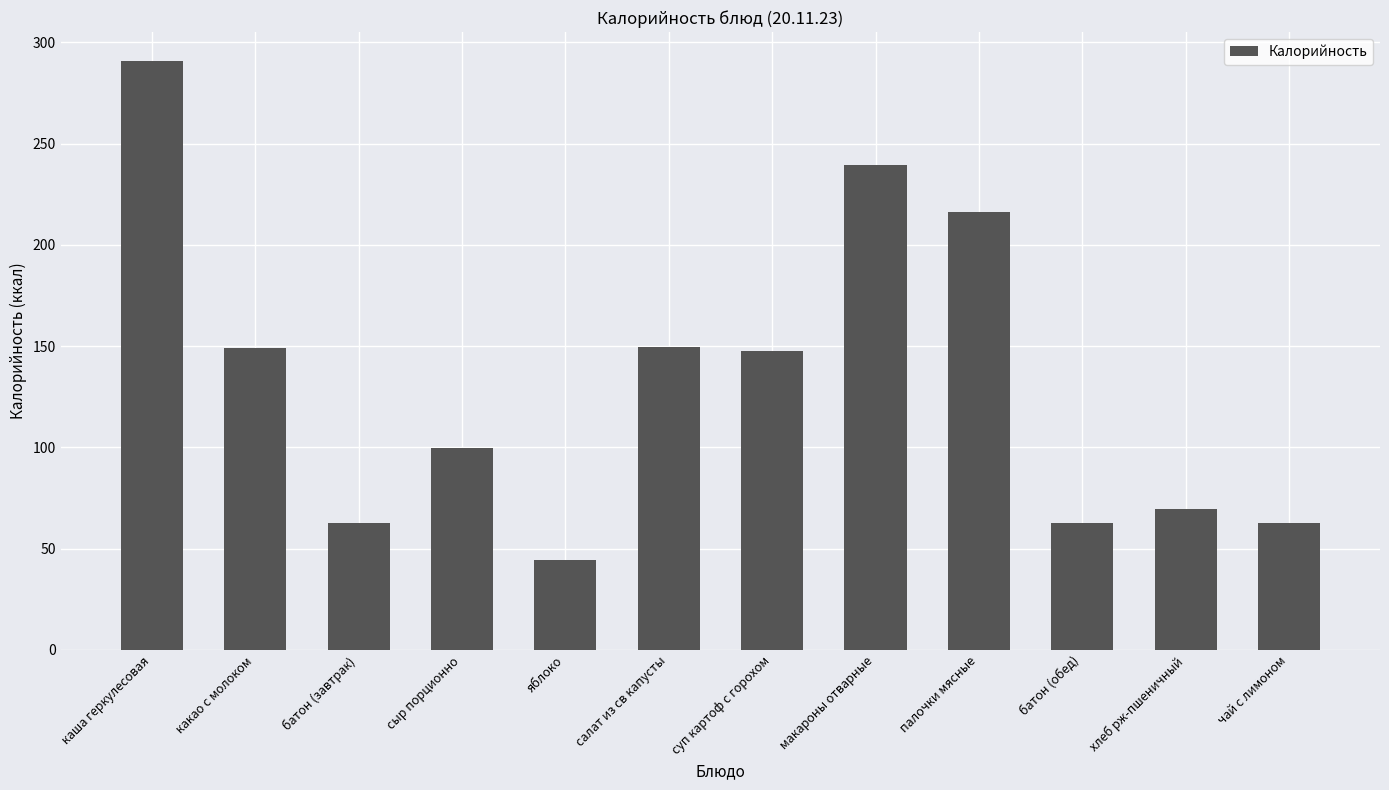

What position from the right is сыр порционно?

9